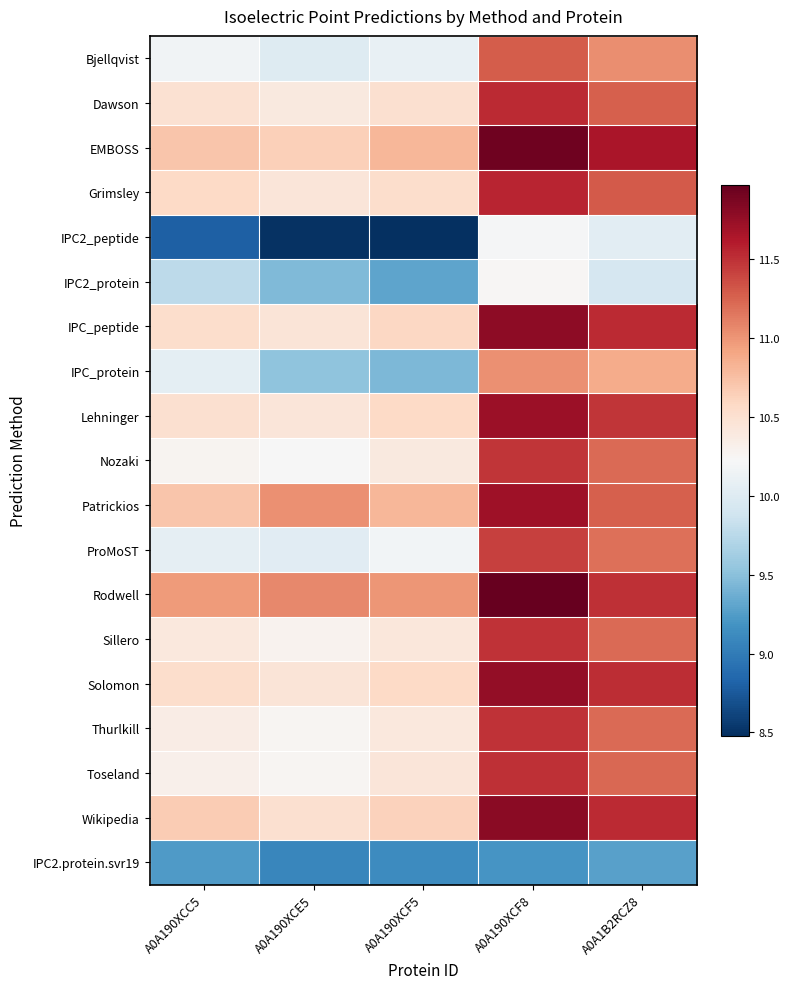

Rank the series at A0A190XCE5 from lowest to highest value.

IPC2_peptide, IPC2.protein.svr19, IPC2_protein, IPC_protein, Bjellqvist, ProMoST, Nozaki, Thurlkill, Toseland, Sillero, Dawson, Grimsley, Lehninger, IPC_peptide, Solomon, Wikipedia, EMBOSS, Patrickios, Rodwell